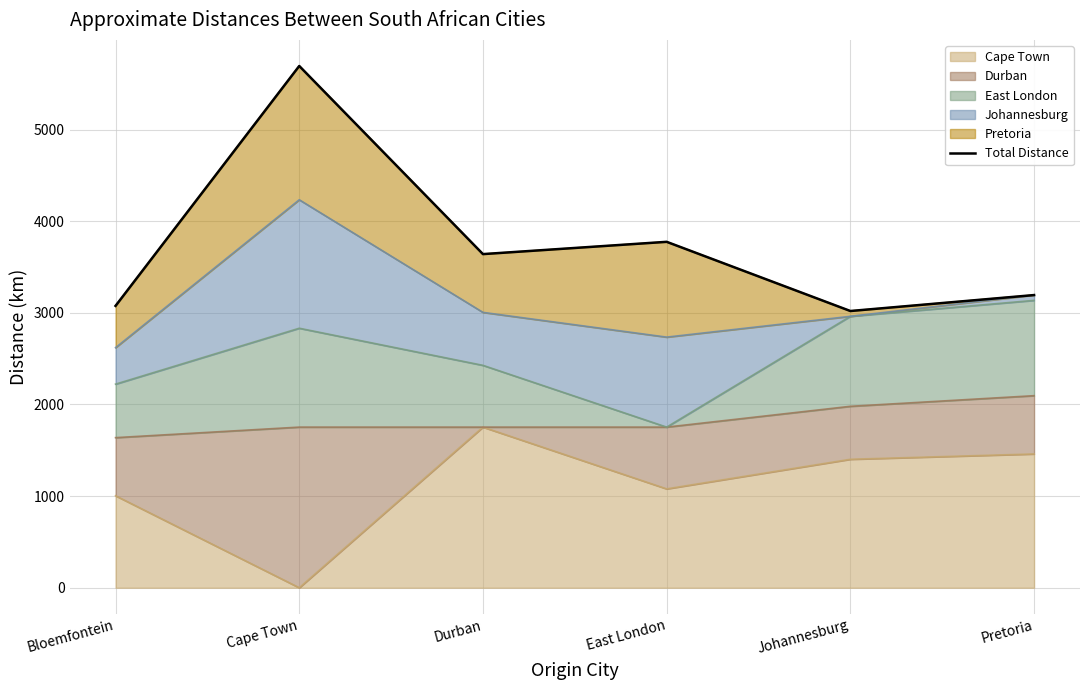

What is the label of the 3rd point from the left?

Durban